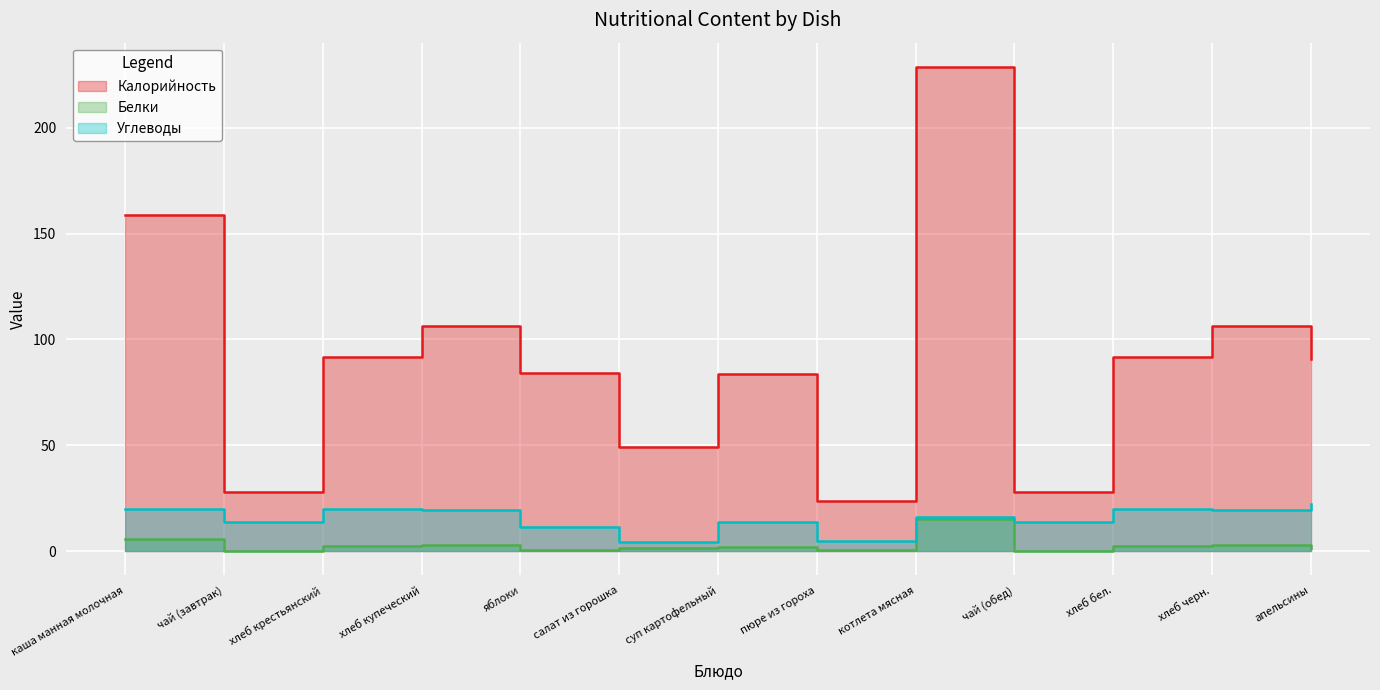

What are all the series names shown in the legend?

Калорийность, Белки, Углеводы